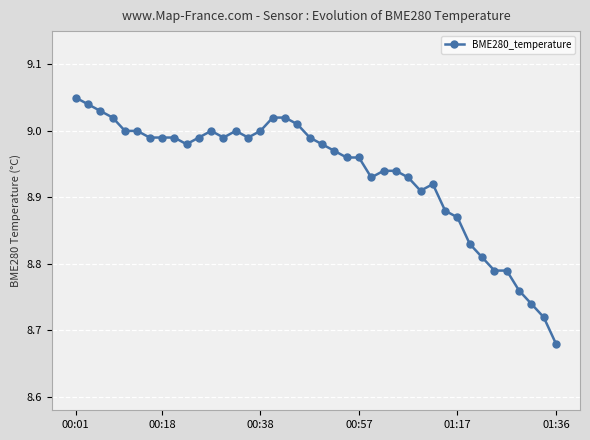

What is the difference between the maximum and second lowest values?

0.3